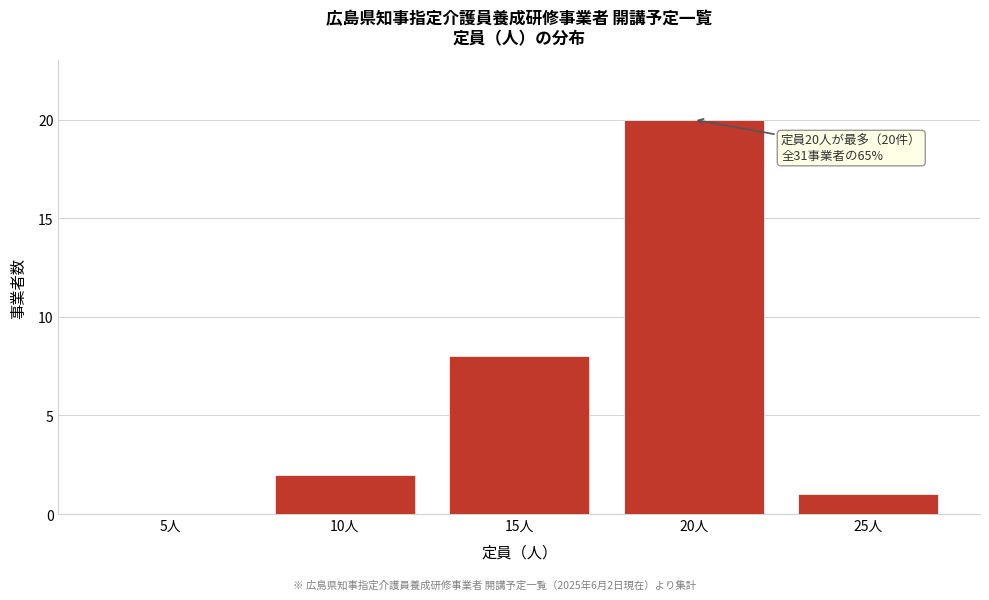

Reading left to right, what are all the values shown in this chart?

5人=0	10人=2	15人=8	20人=20	25人=1